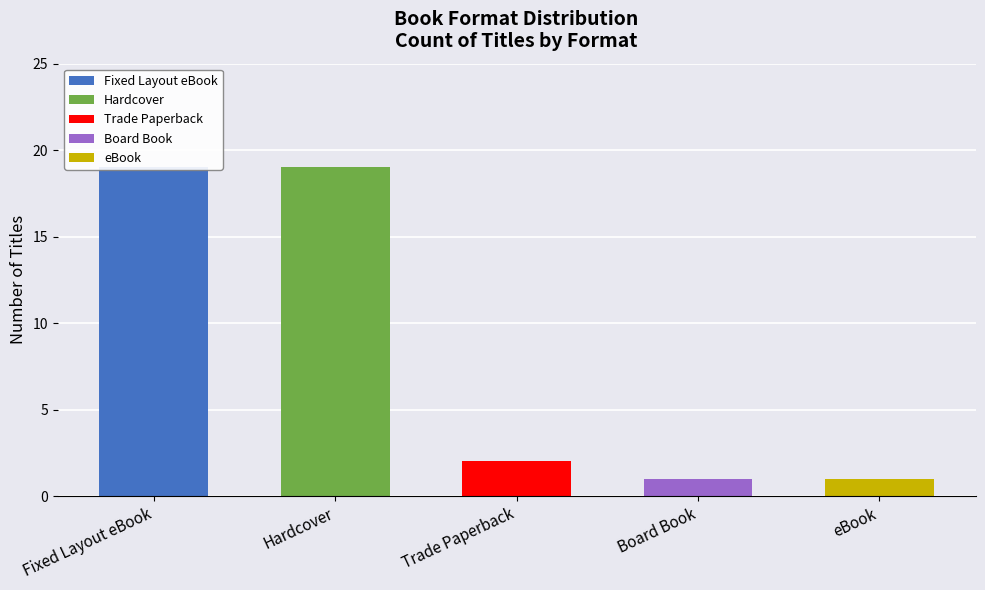

Is it true that Hardcover equals -12 at Board Book?

False